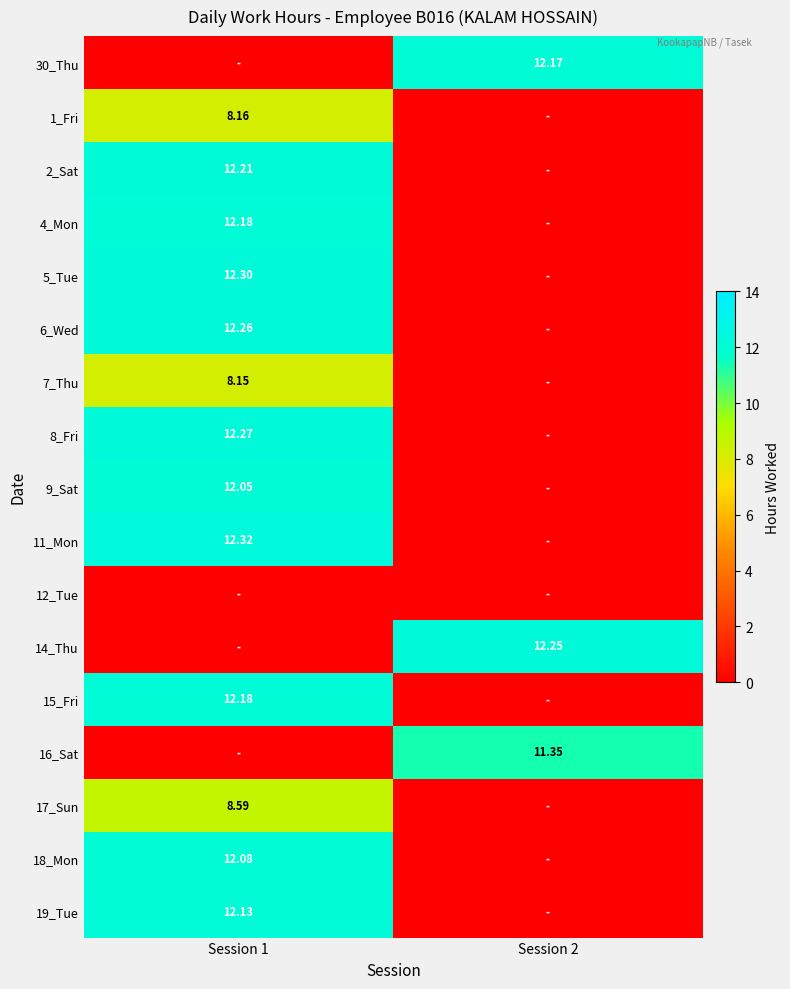

What is the total value across all series at Session 2?

35.8